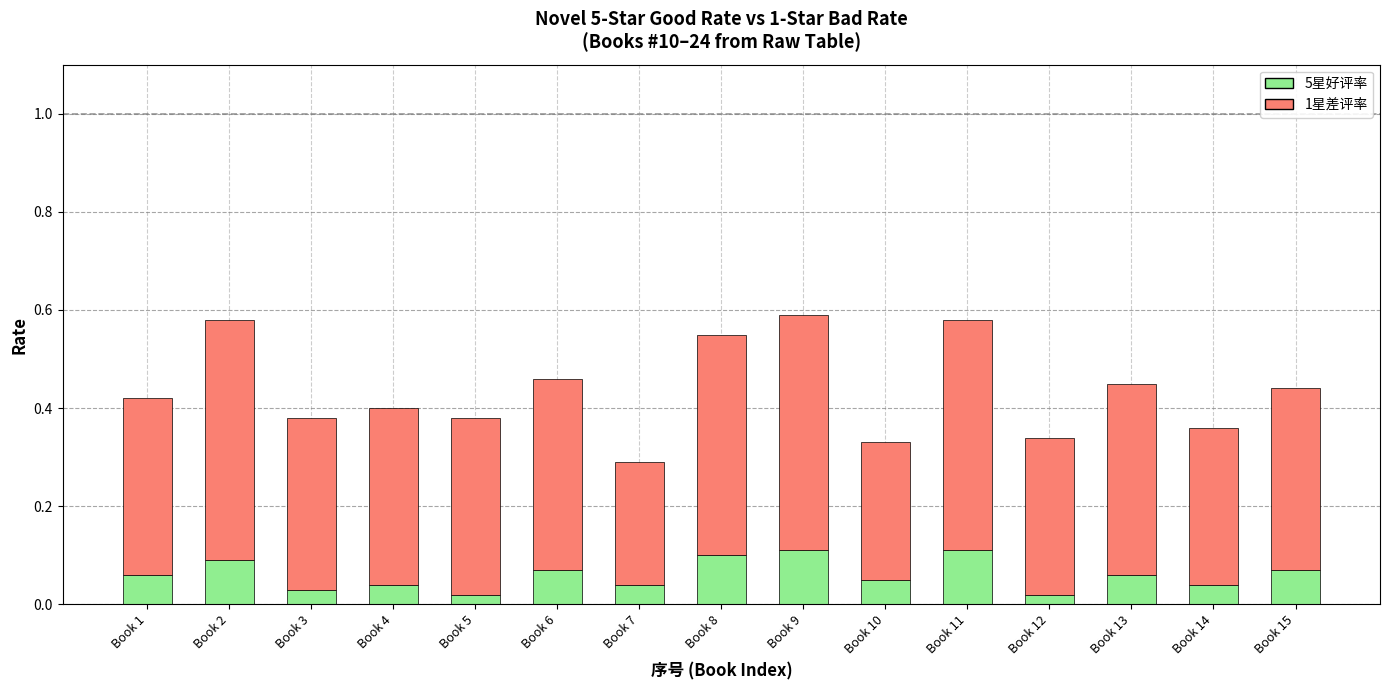

What is the difference between the maximum and minimum values in the 1星差评率 series?

0.2